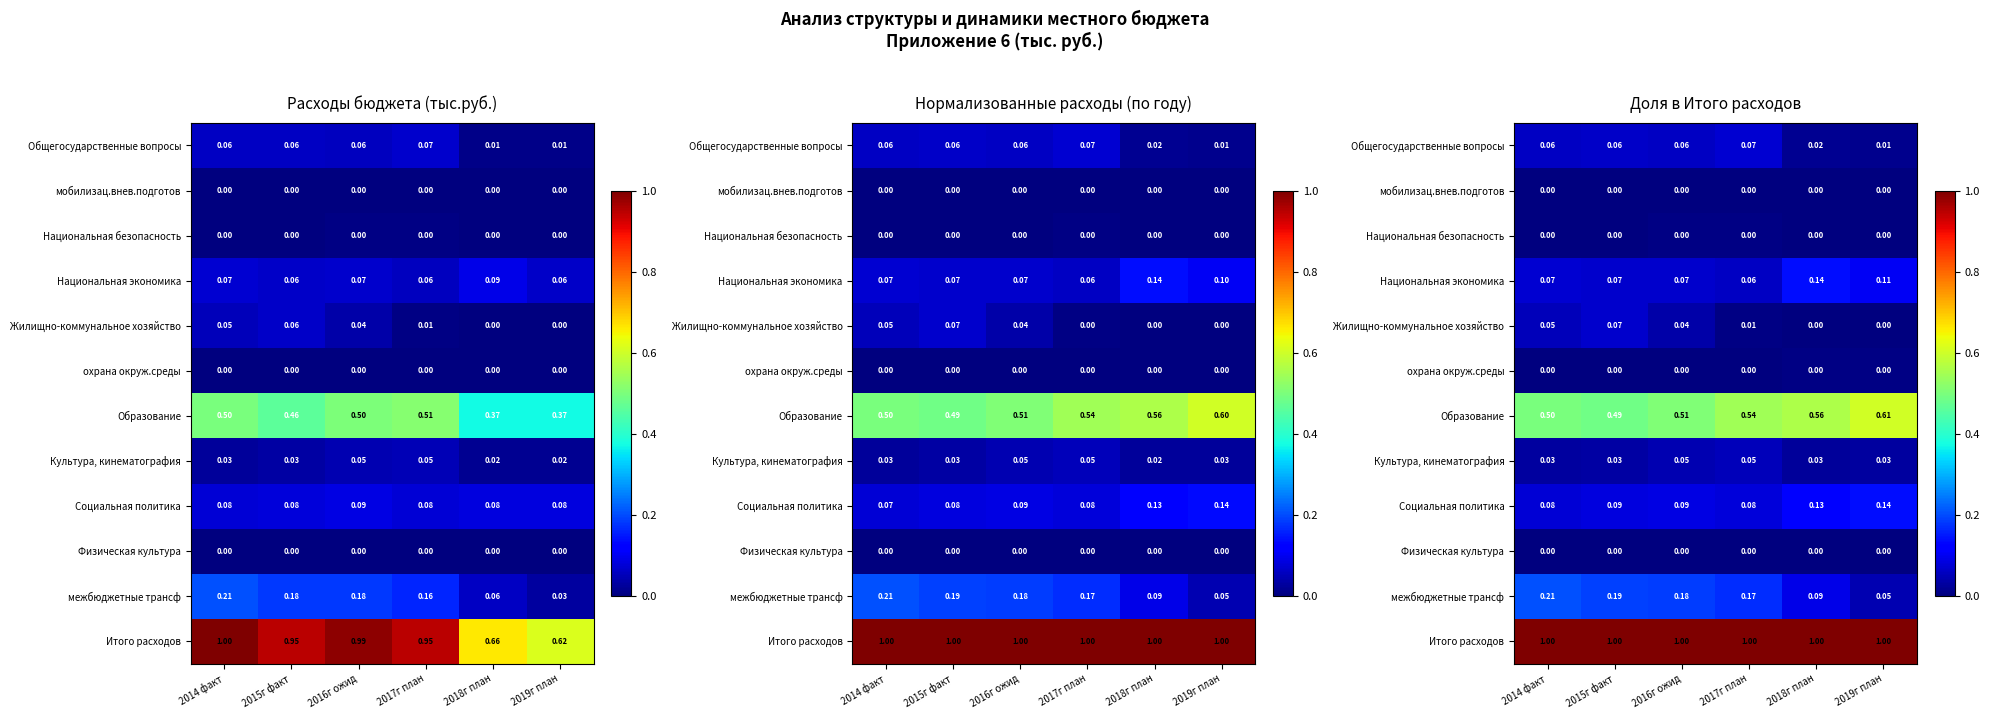

The value of межбюджетные трансф at 2019г план is 0.0. True or false?

True